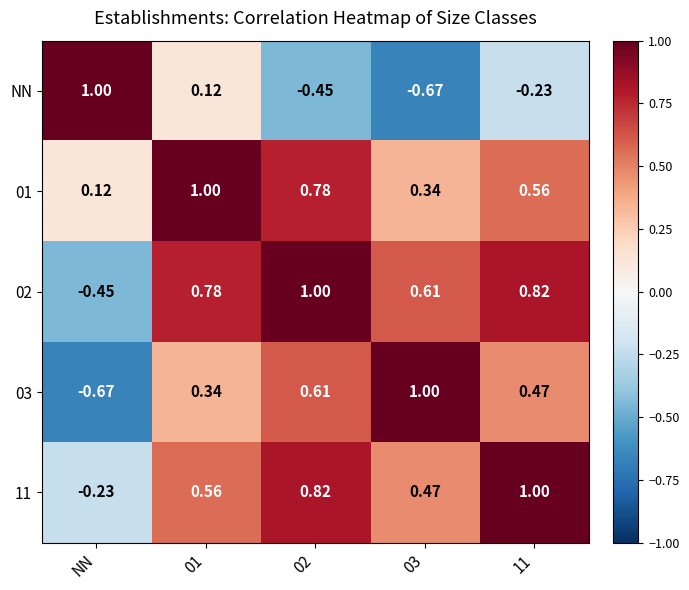

At which label is 01 closest to 0?

NN